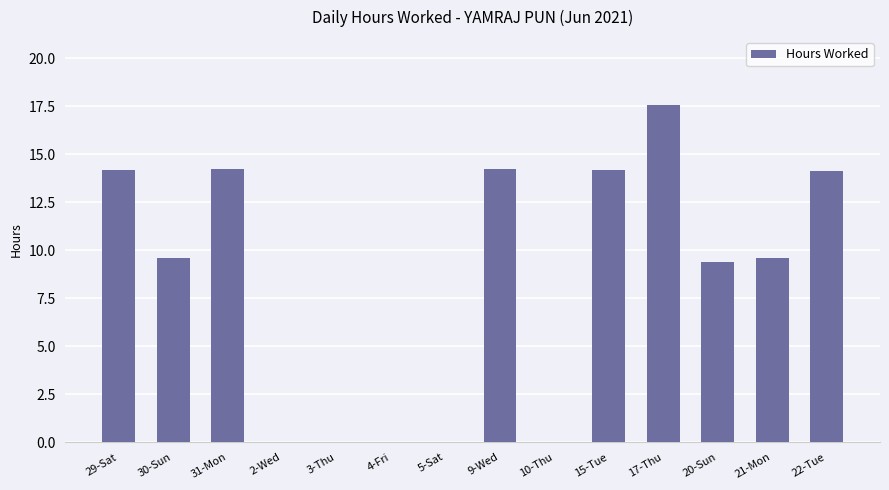

Count the number of values greater than 9.

9